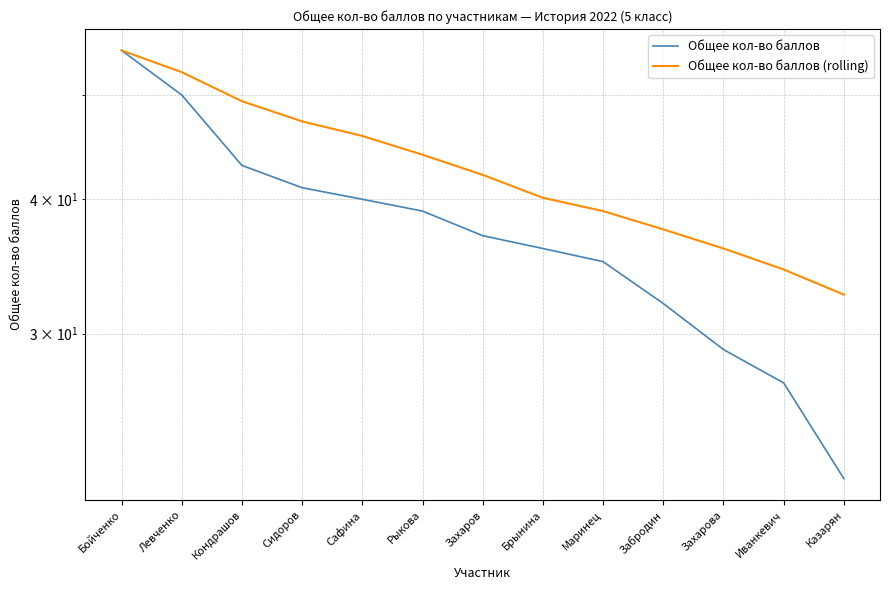

What are all the series names shown in the legend?

Общее кол-во баллов, Общее кол-во баллов (rolling)